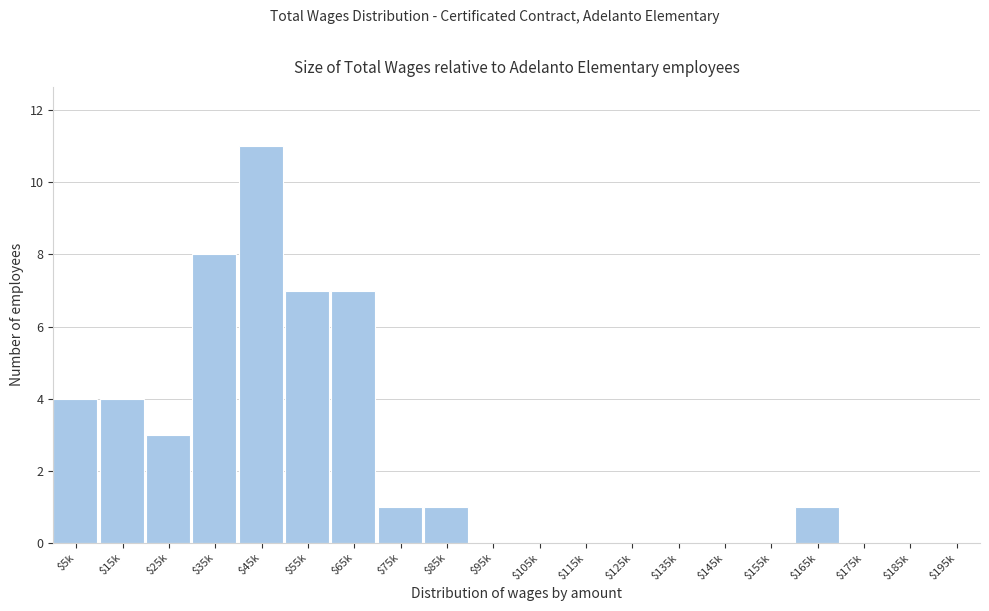

What is the maximum value shown in the chart?

11